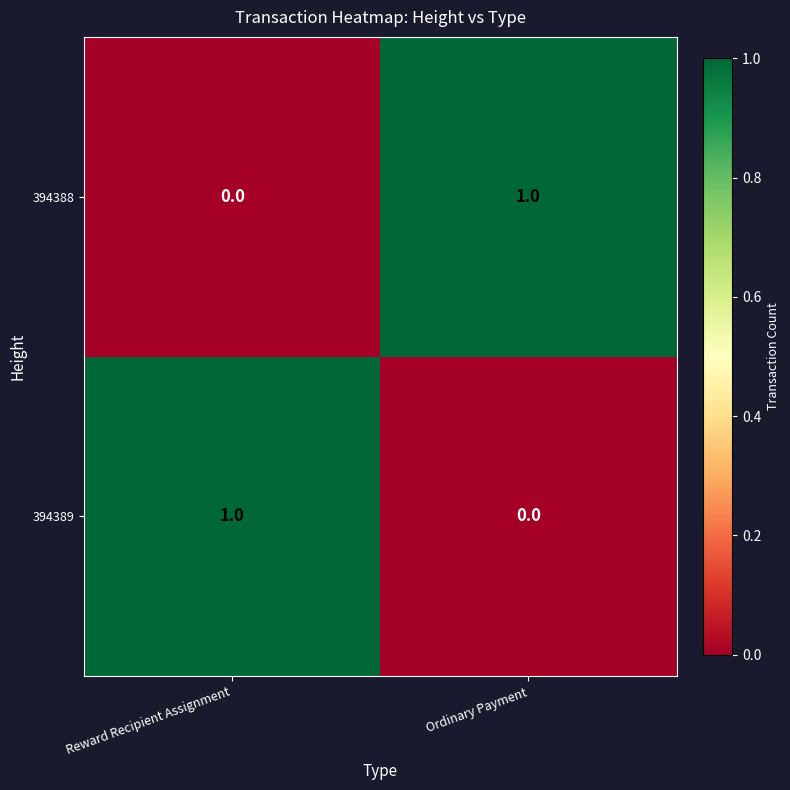

At which label does 394388 reach its minimum?

Reward Recipient Assignment